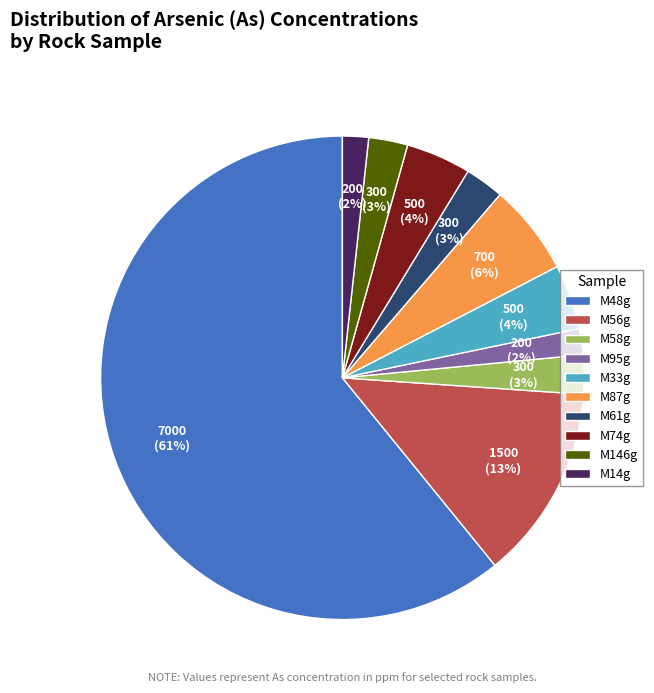

Which slice represents more than half of the pie?

M48g